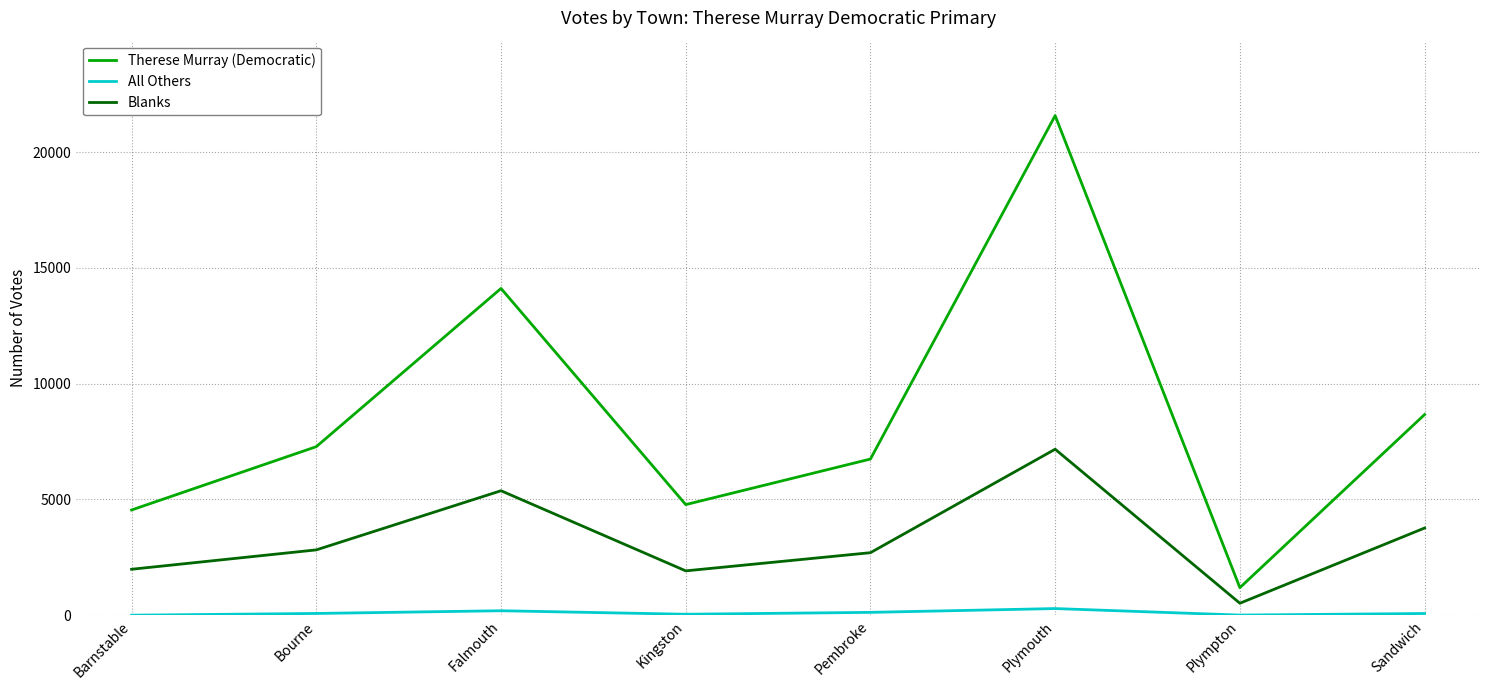

Which series changed the most between Bourne and Plympton?

Therese Murray (Democratic)